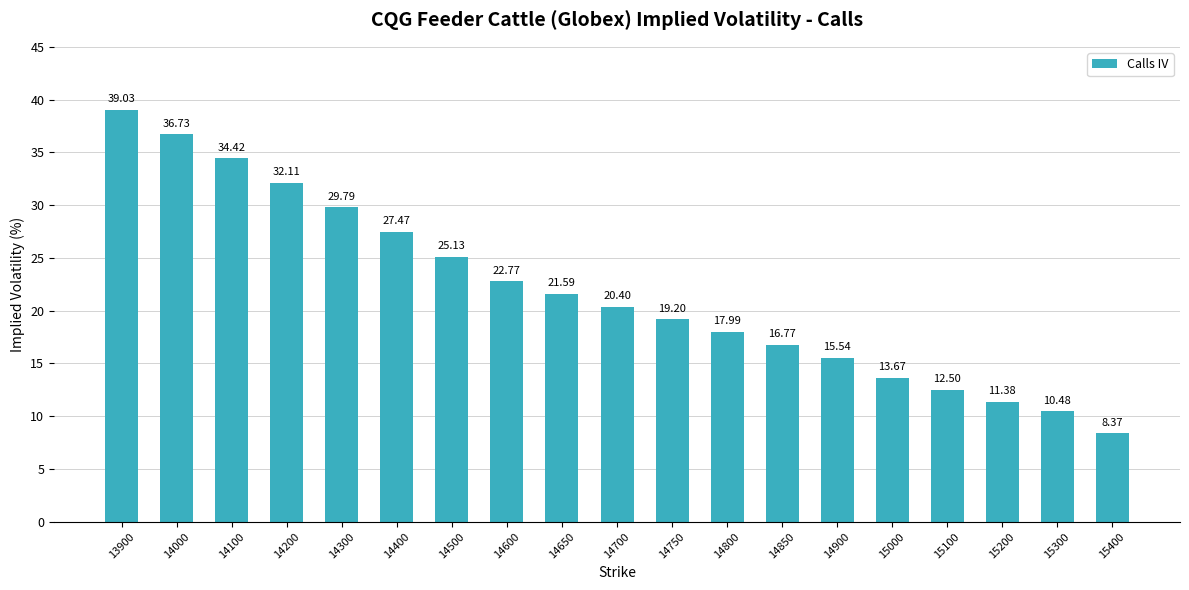

Which label corresponds to the largest value in the chart?

13900